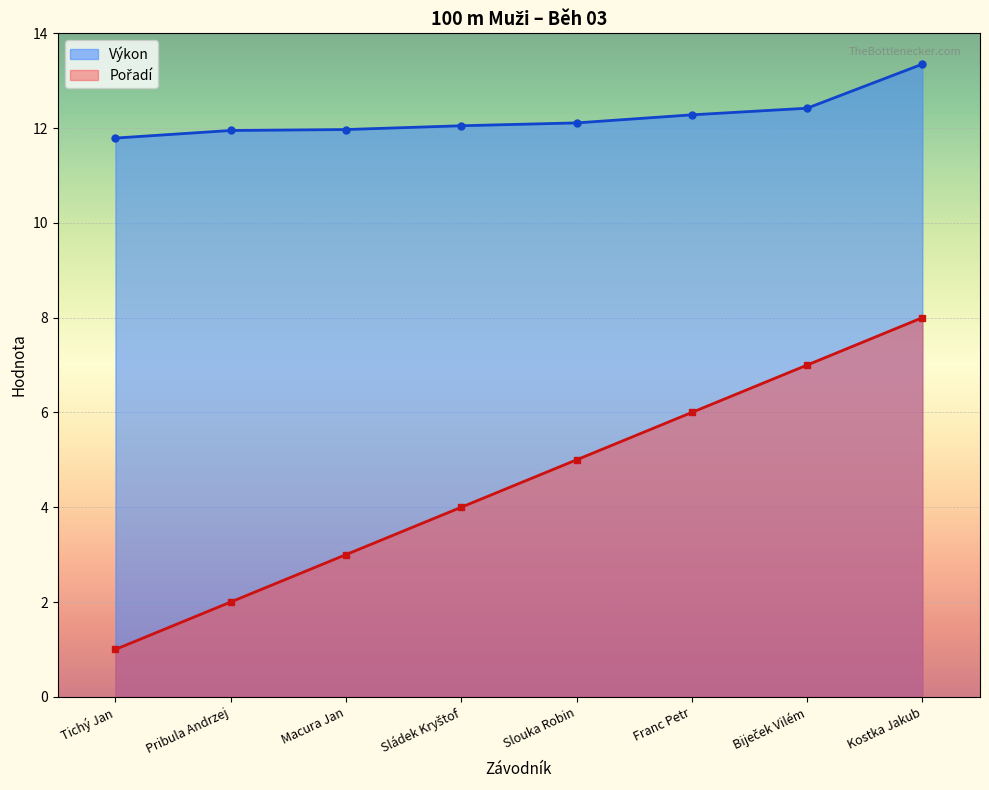

Which series has the widest spread of values?

Pořadí